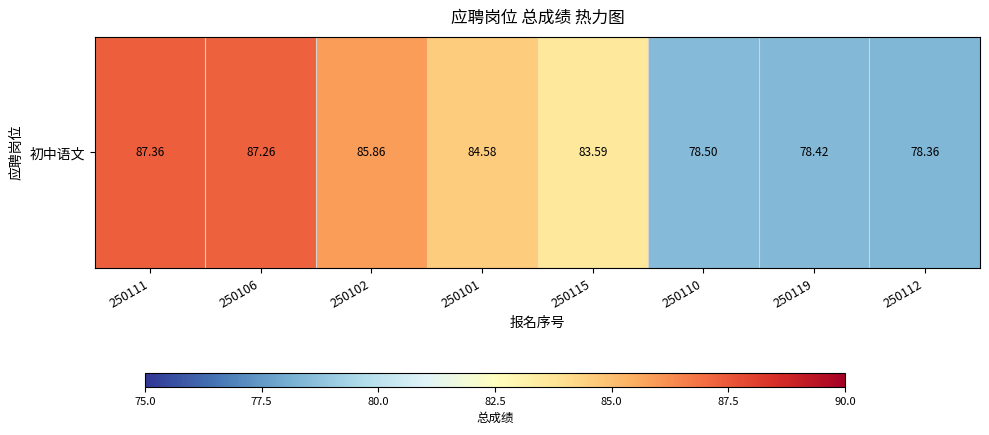

Reading left to right, extract all data points from this chart.

250111=87.4	250106=87.3	250102=85.9	250101=84.6	250115=83.6	250110=78.5	250119=78.4	250112=78.4